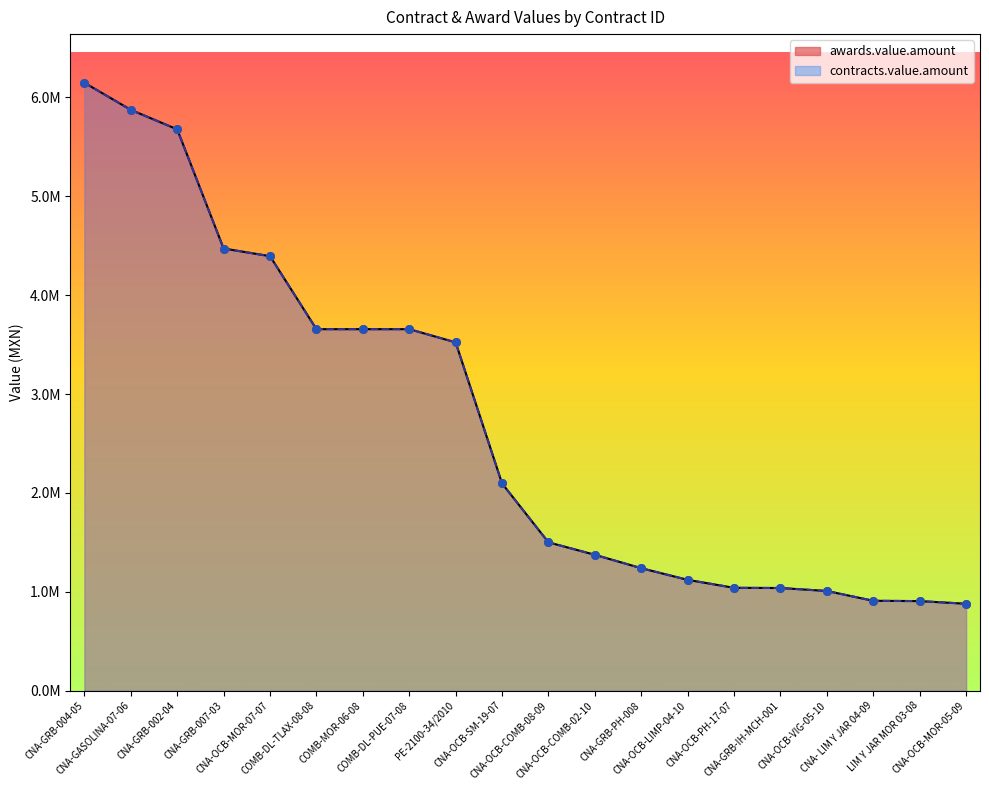

Which series has the largest Y range (max minus min)?

awards.value.amount